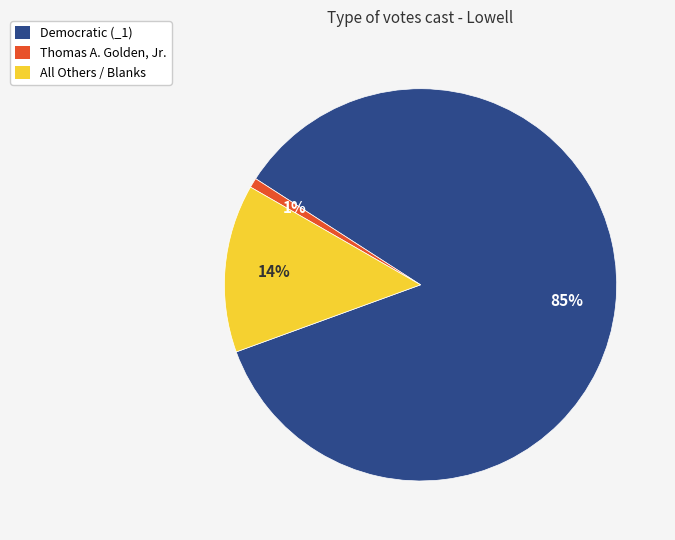

Combined, do Thomas A. Golden, Jr. and All Others / Blanks account for over 50%?

No